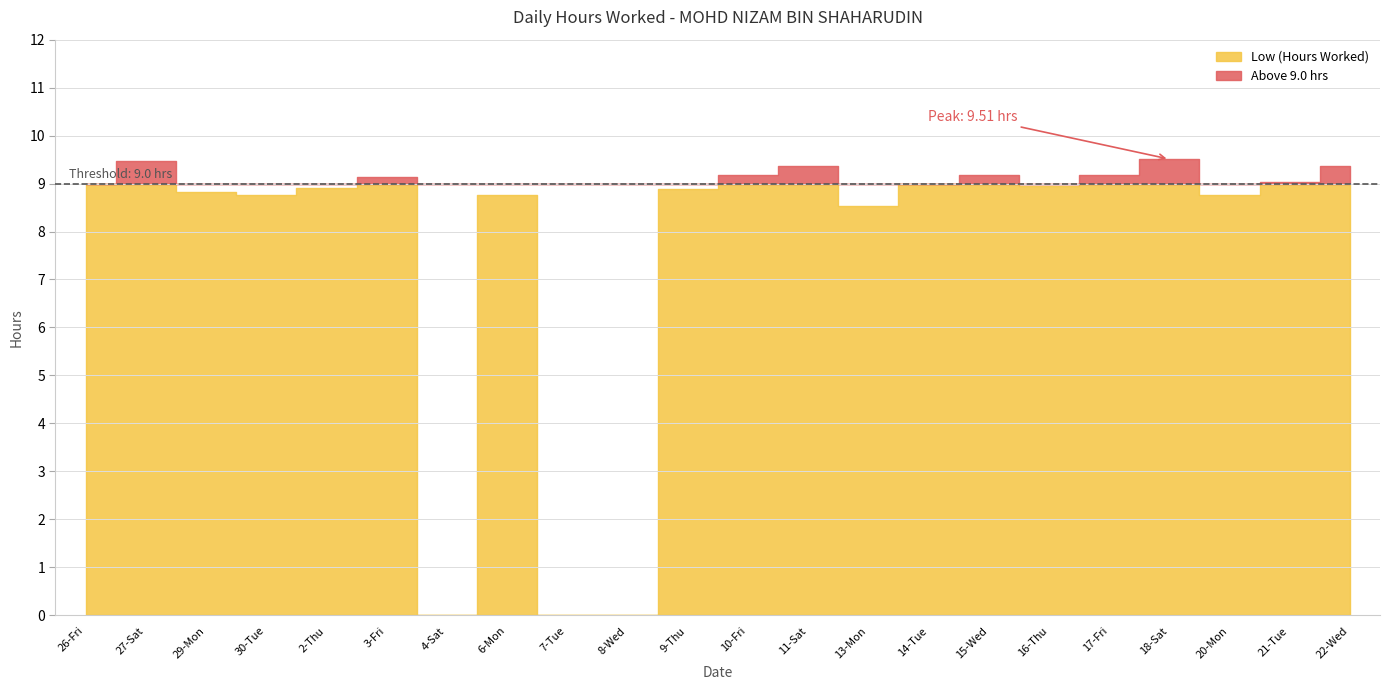

Which series changed the most between 30-Tue and 17-Fri?

Low (Hours Worked)